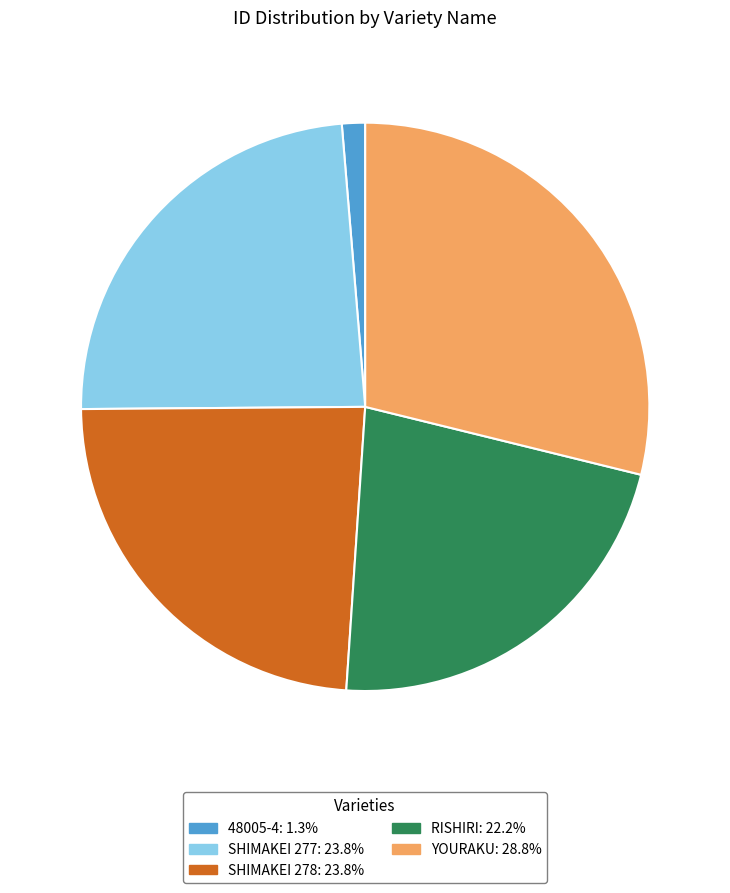

Count the number of slices in the pie.

5